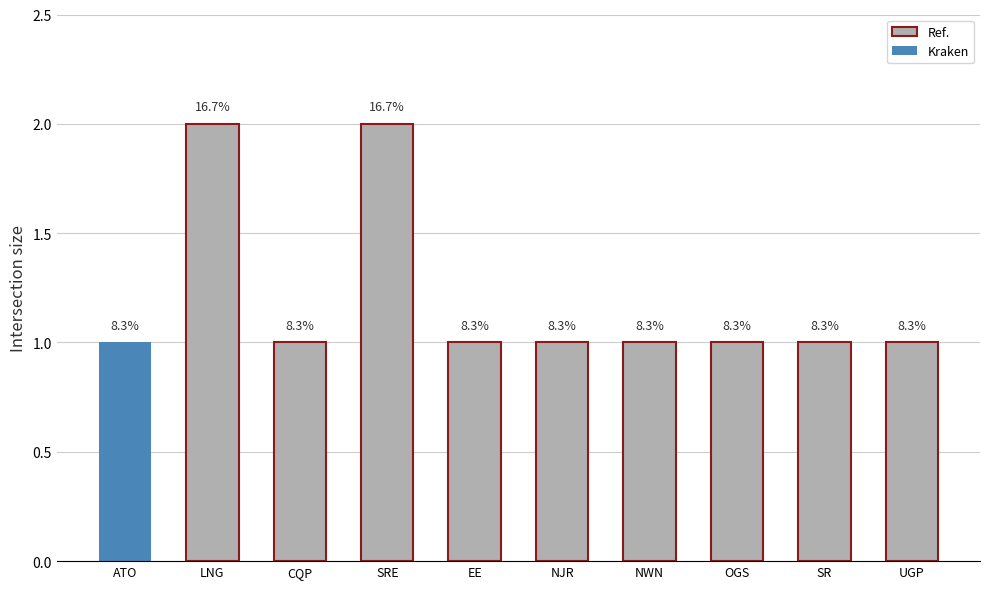

List the labels in order of value, smallest first.

ATO, CQP, EE, NJR, NWN, OGS, SR, UGP, LNG, SRE